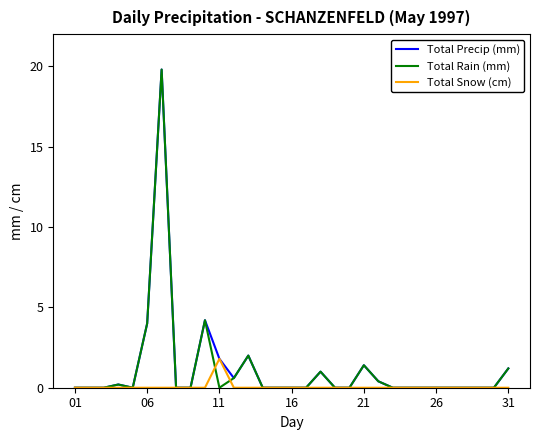

What is the maximum value shown in the chart?

19.8